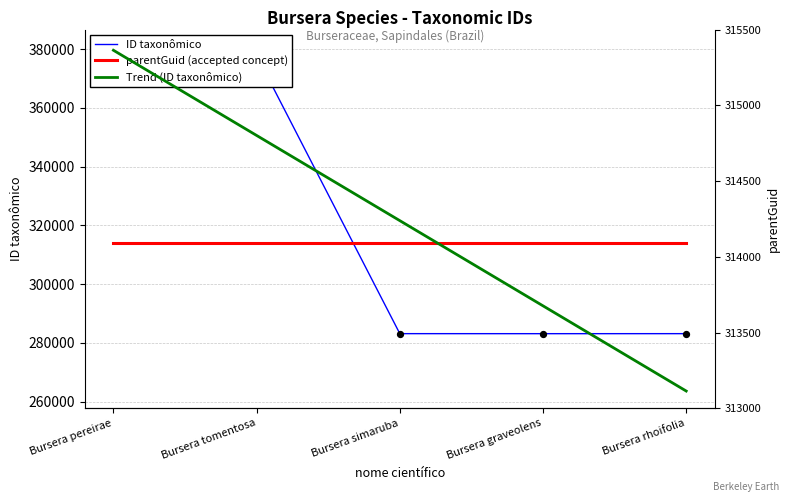

What is the total value across all series at Bursera tomentosa?

1042655.1